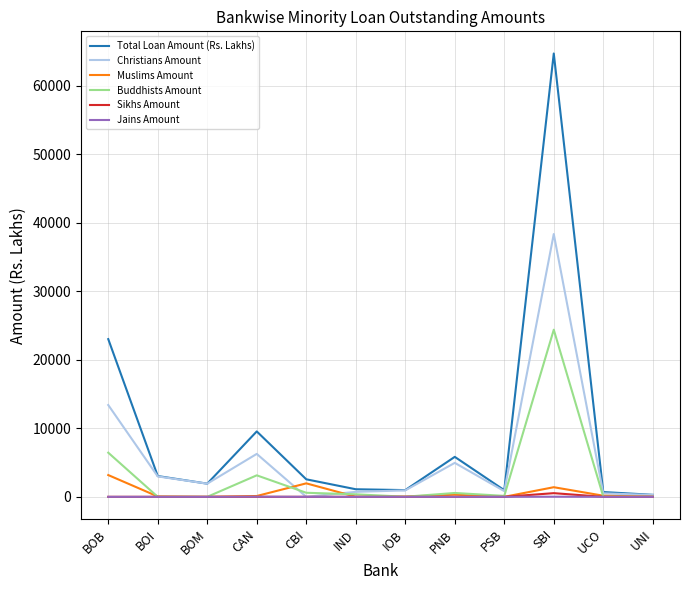

What is the highest value of the Buddhists Amount series?

24397.7